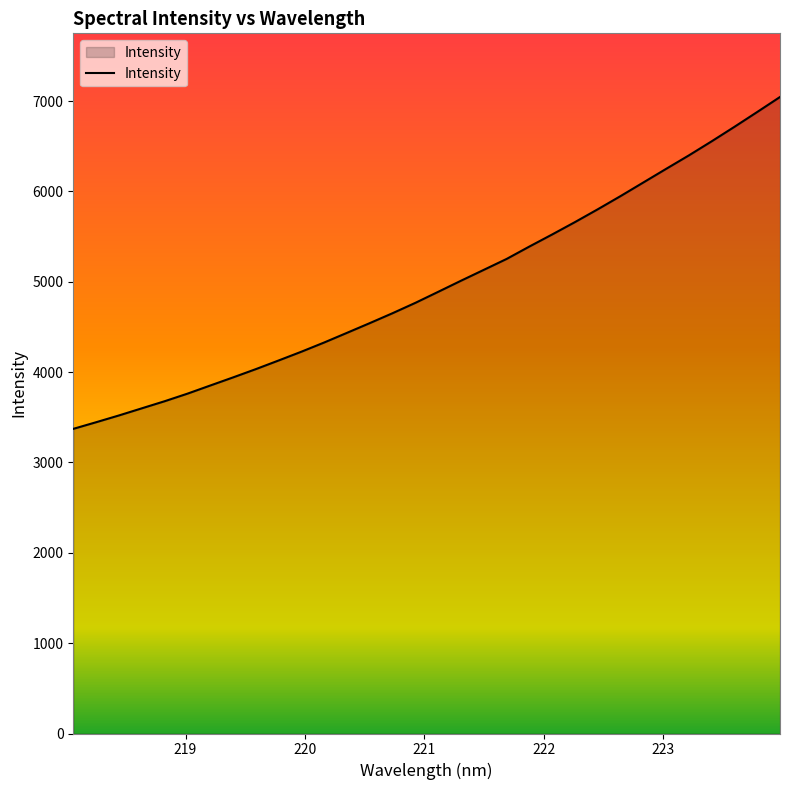

What is the difference between the maximum and minimum values?

3673.0